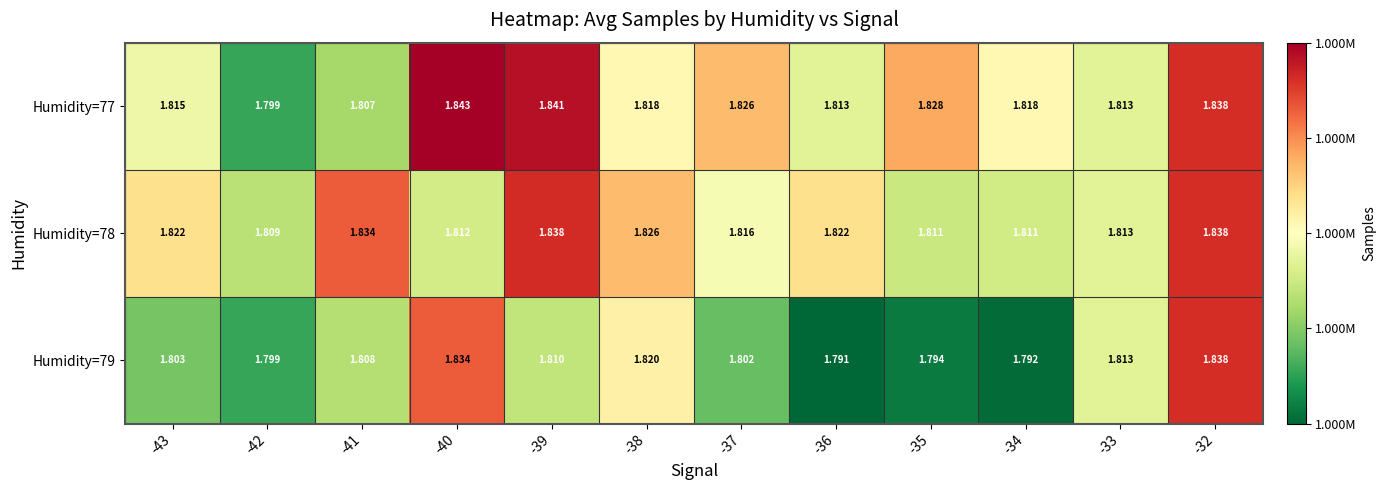

At -34, list the series in order from smallest to largest.

Humidity=79, Humidity=78, Humidity=77